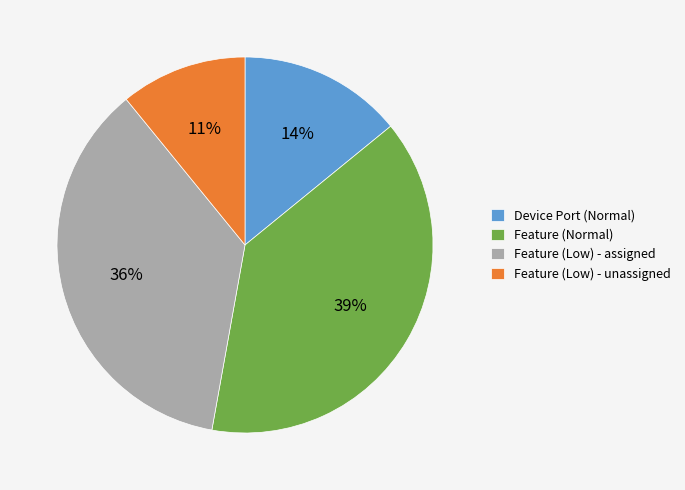

Which slice is the smallest?

Feature (Low) - unassigned